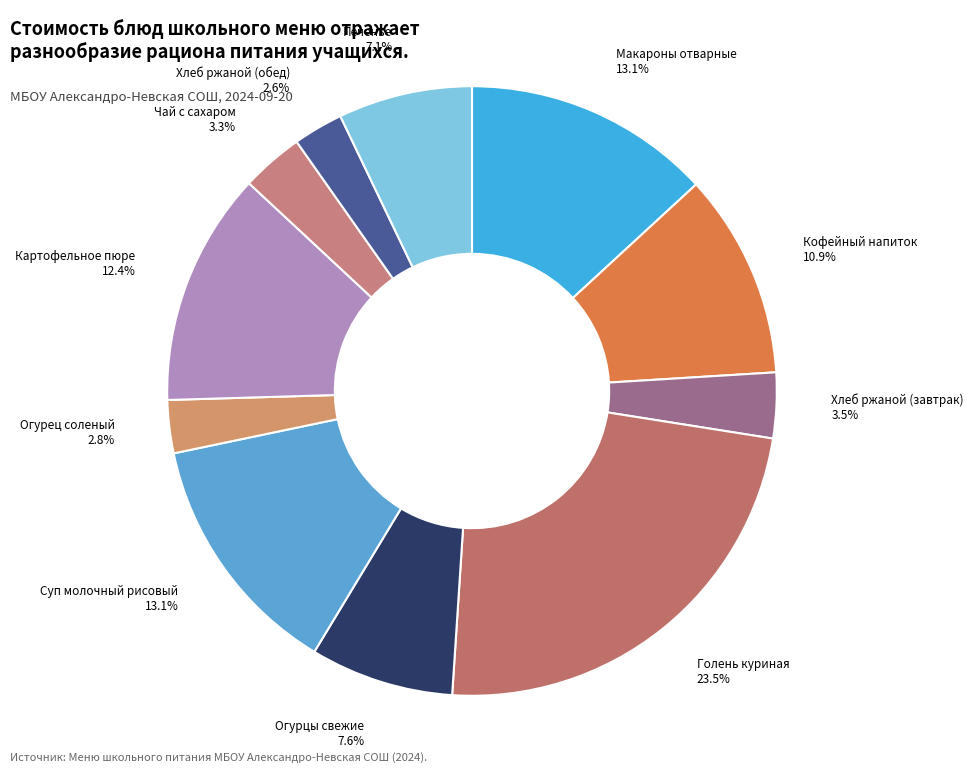

Which slice is the smallest?

Хлеб ржаной (обед)